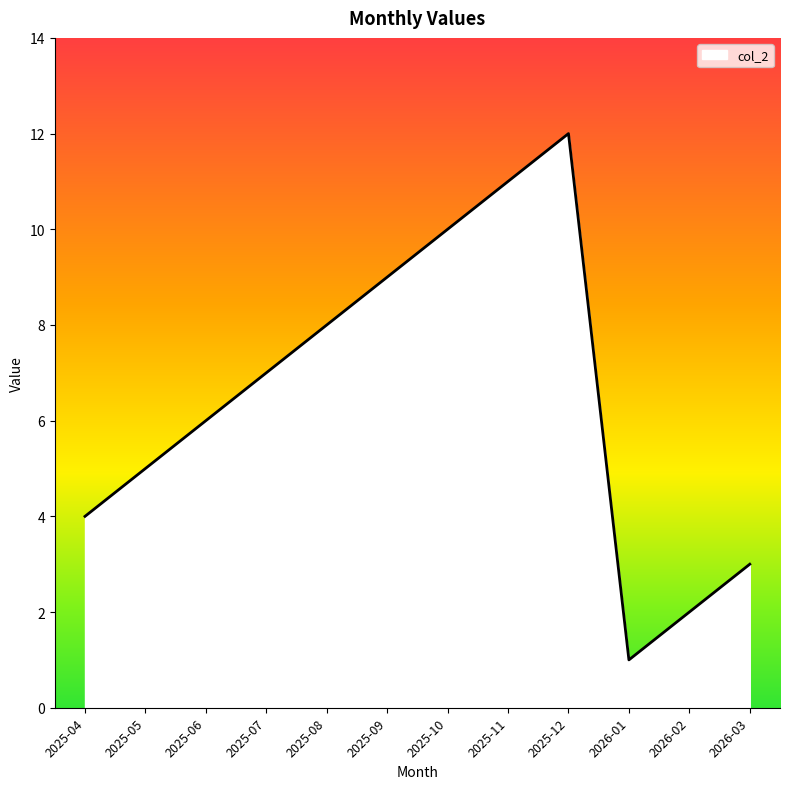

Is this an area chart (filled region under the line)?

No